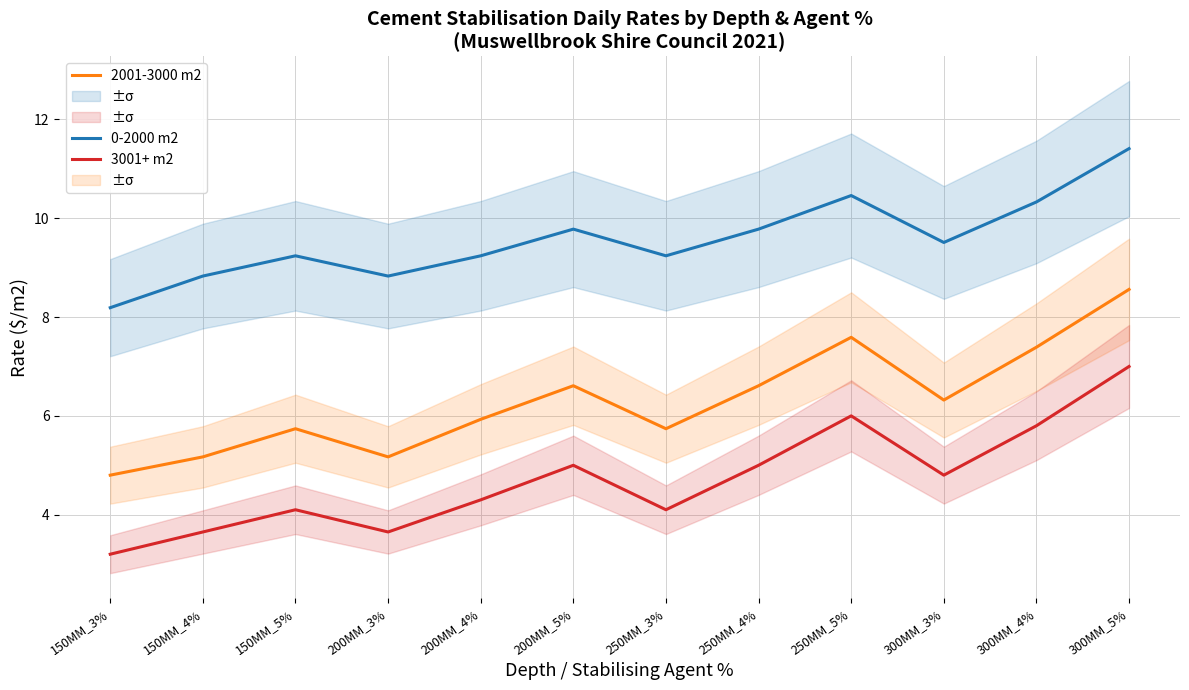

What is the highest value of the 2001-3000 m2 series?

8.6